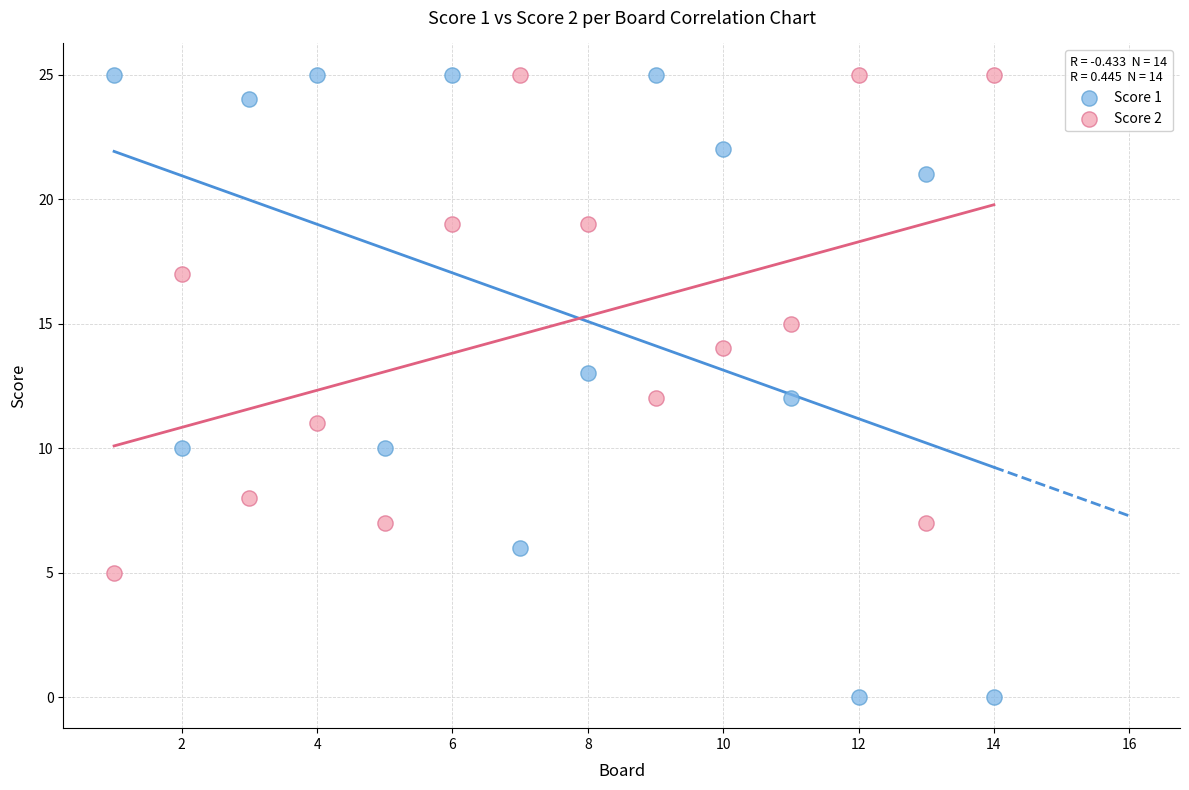

Across all data points, what is the range of X values (max minus min)?

13